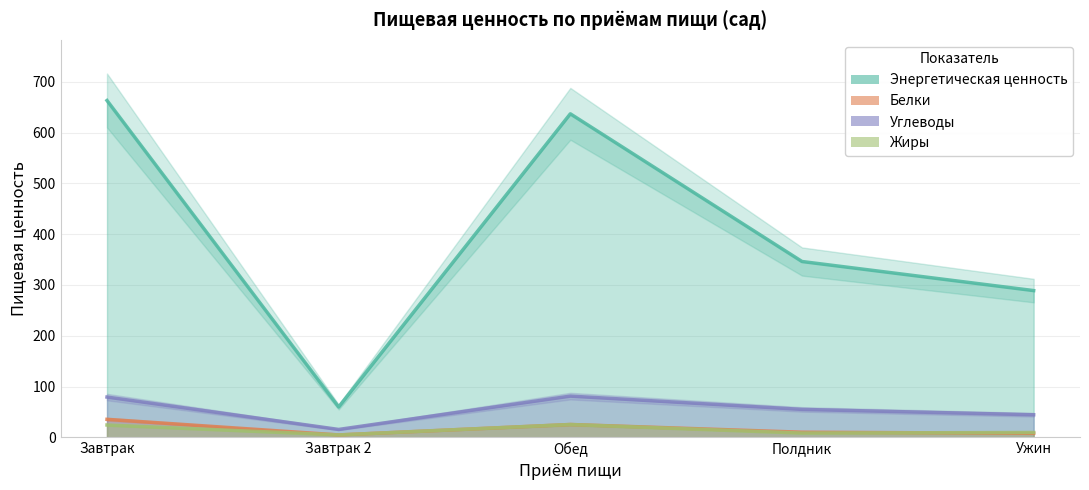

What is the minimum value for Жиры?

5.0